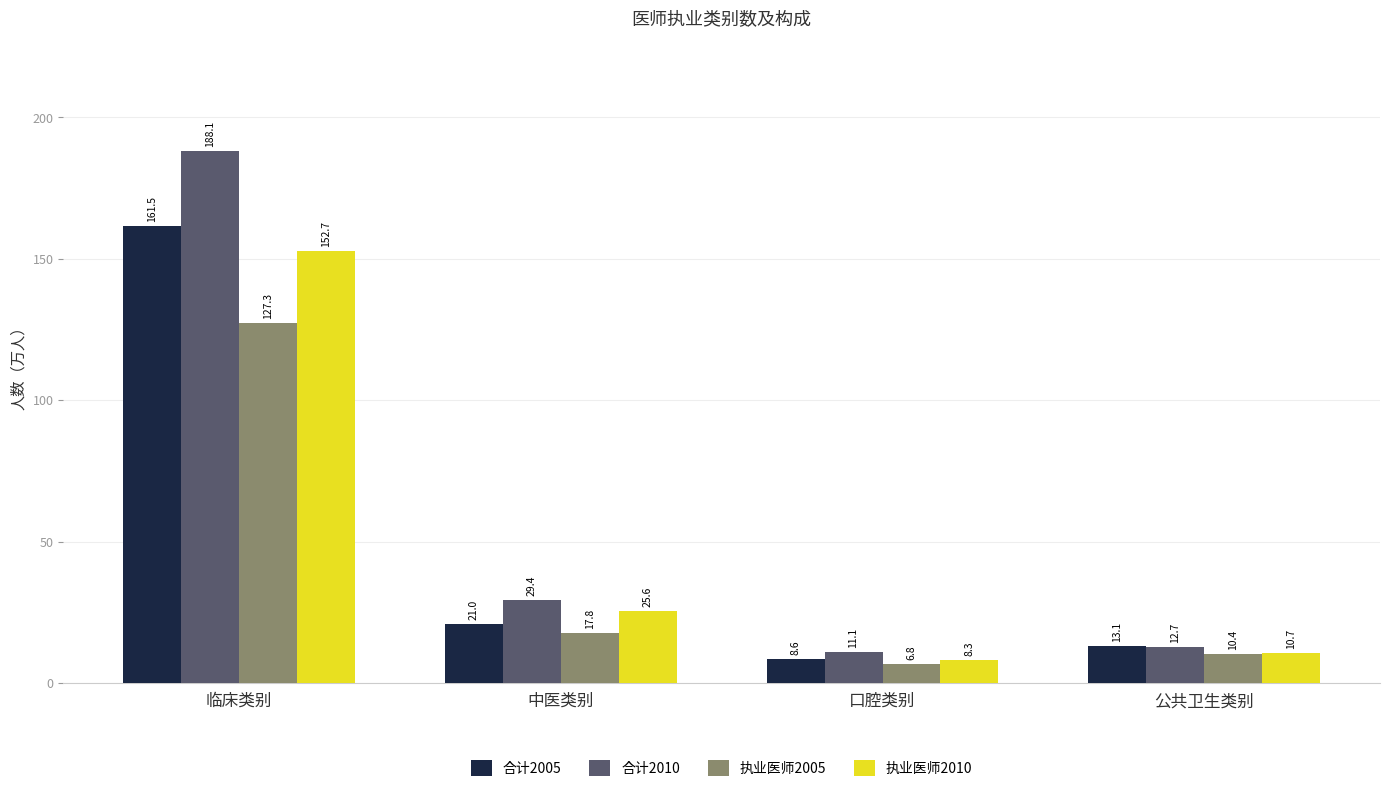

What is the difference between the highest and lowest values at 公共卫生类别?

2.7